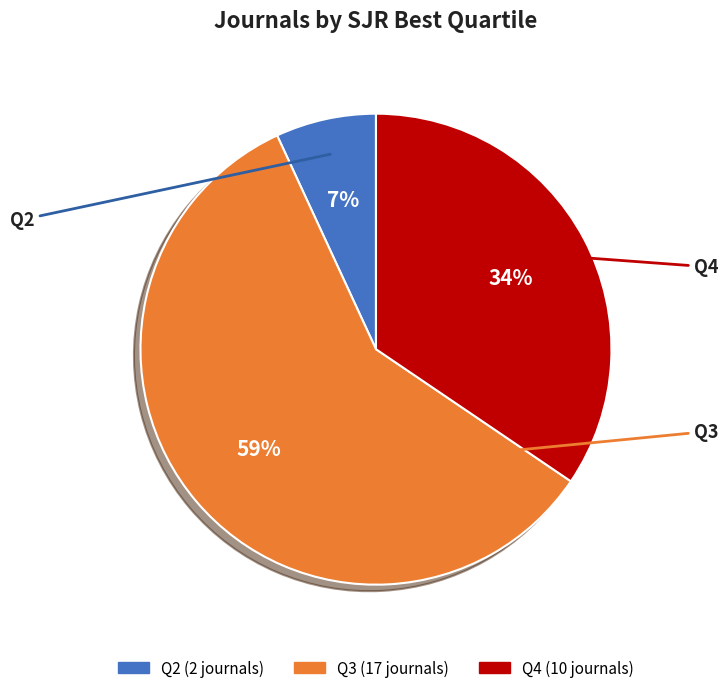

Which has a higher value, Q2 or Q4?

Q4